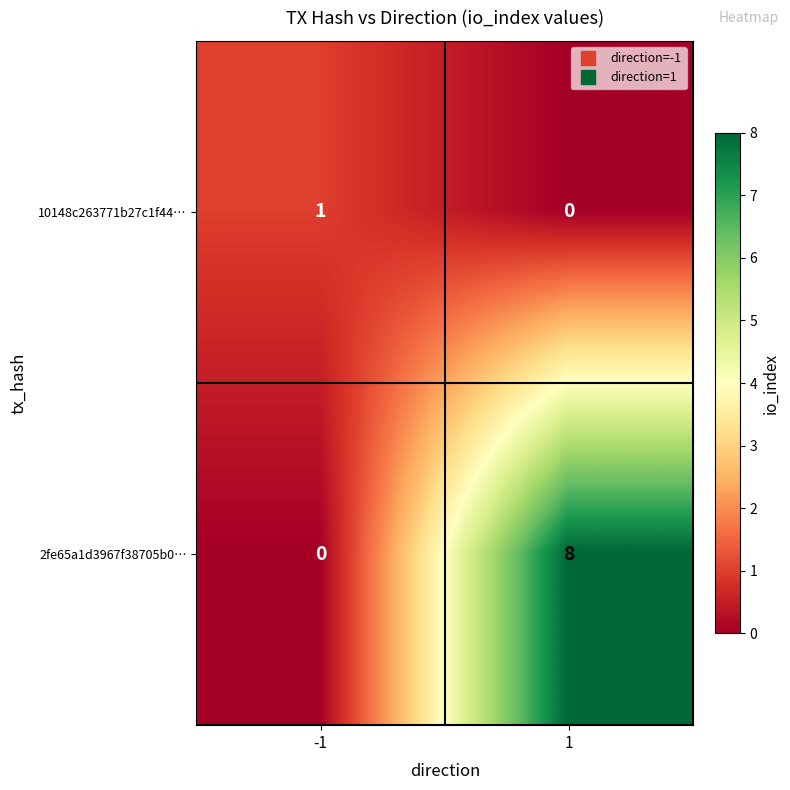

At how many categories does at least one series exceed 6?

1